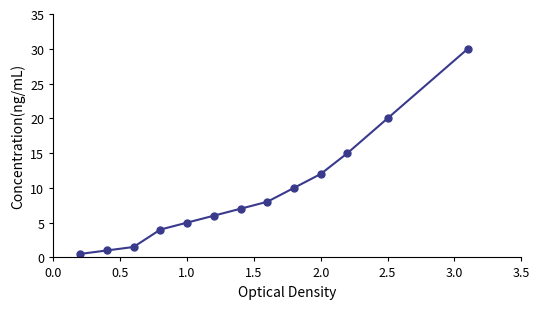

What is the value of the 2nd point from the left?

1.0